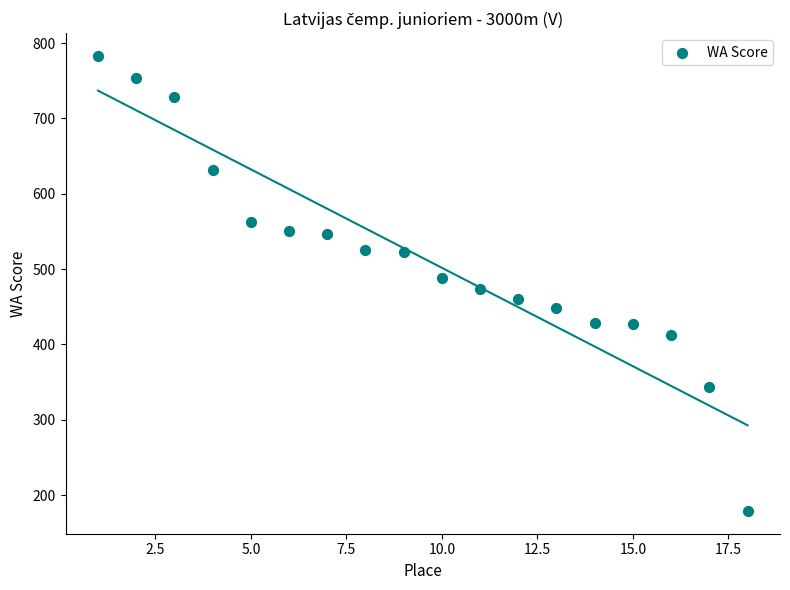

What is the range of Y values (max minus min)?

604